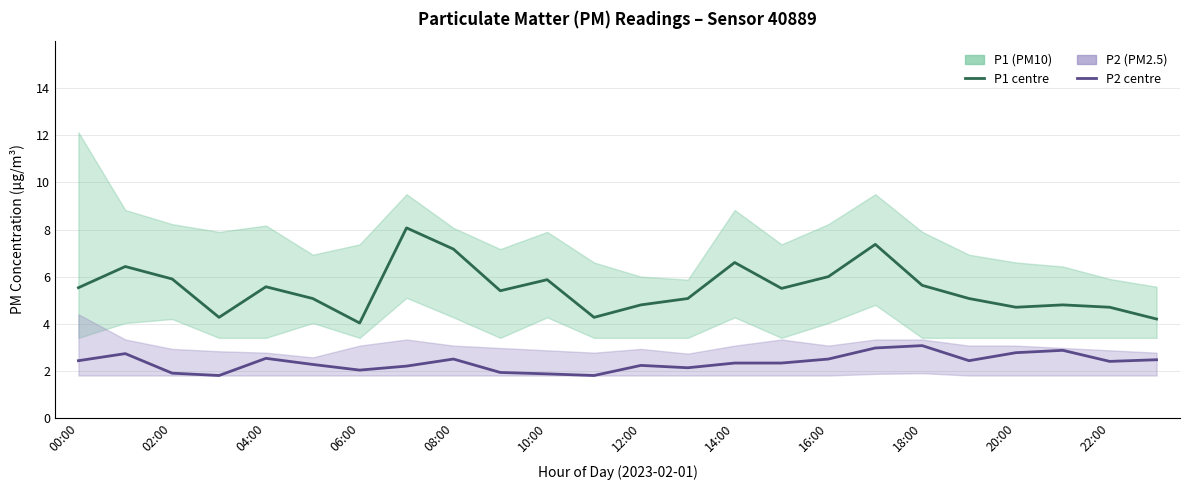

Reading right to left, what are all the values shown in this chart?

P1 (PM10): 4.2	4.7	4.8	4.7	5.1	5.6	7.4	6.0	5.5	6.6	5.1	4.8	4.3	5.9	5.4	7.2	8.1	4.0	5.1	5.6	4.3	5.9	6.4	5.5
P2 (PM2.5): 2.5	2.4	2.9	2.8	2.4	3.1	3.0	2.5	2.3	2.3	2.1	2.2	1.8	1.9	1.9	2.5	2.2	2.0	2.3	2.5	1.8	1.9	2.7	2.4